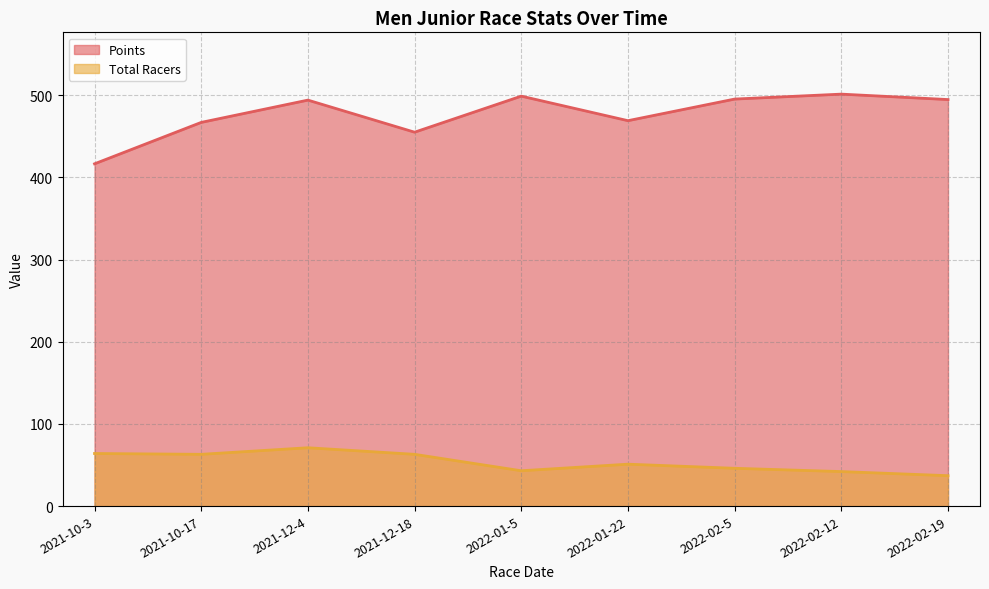

True or false: Total Racers and Points intersect in this chart.

False